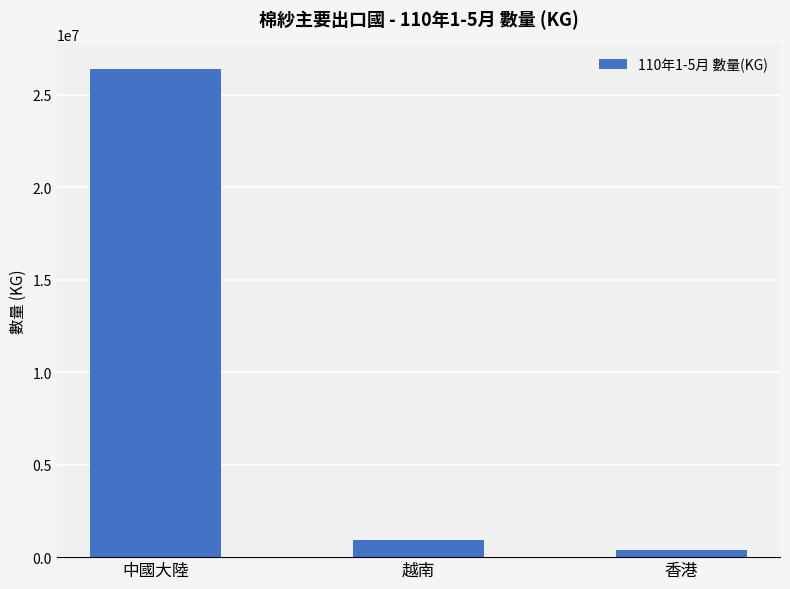

Rank the categories by value from highest to lowest.

中國大陸, 越南, 香港